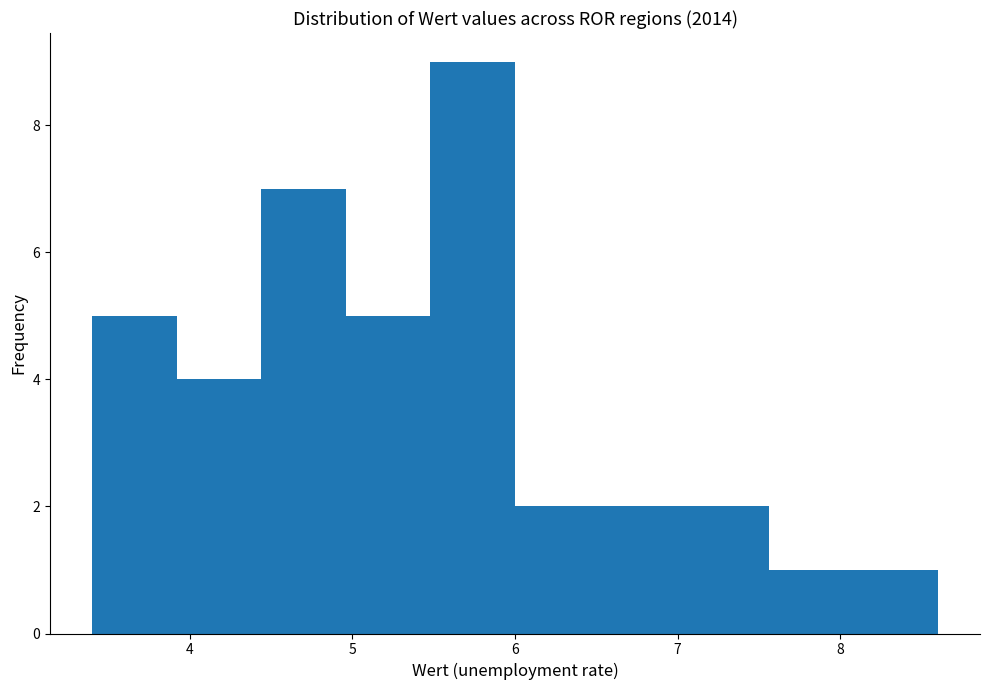

Over which range of the x-axis is the bar tallest?

5.48 to 6.00